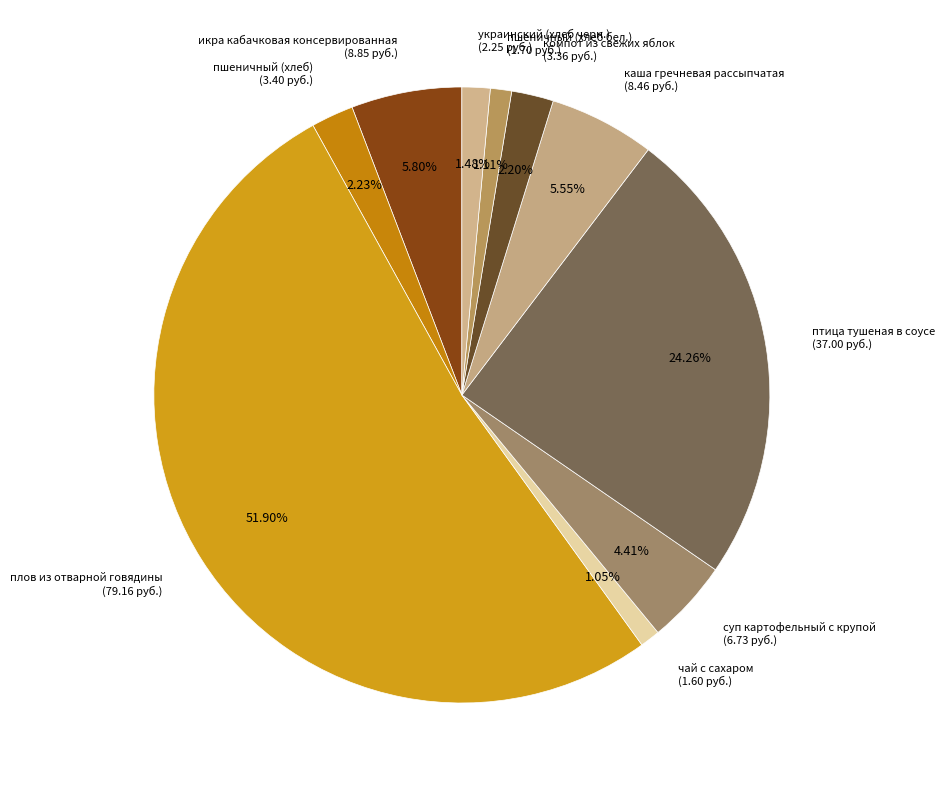

How many slices are in this pie chart?

10